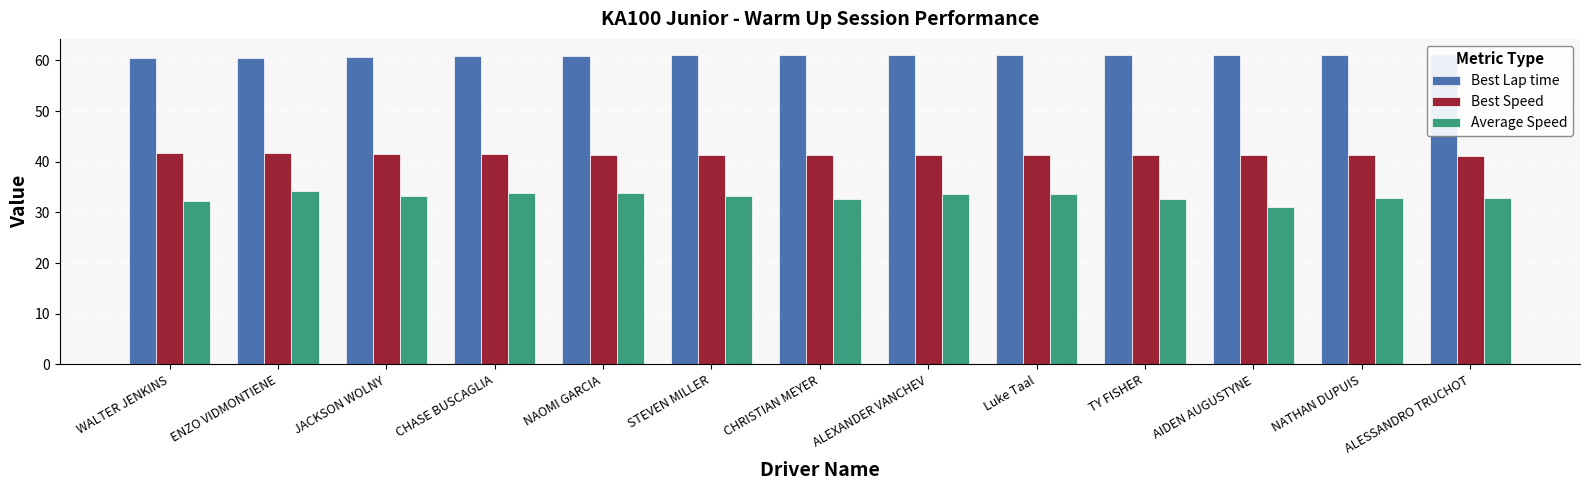

List the series in order of their overall mean, highest first.

Best Lap time, Best Speed, Average Speed